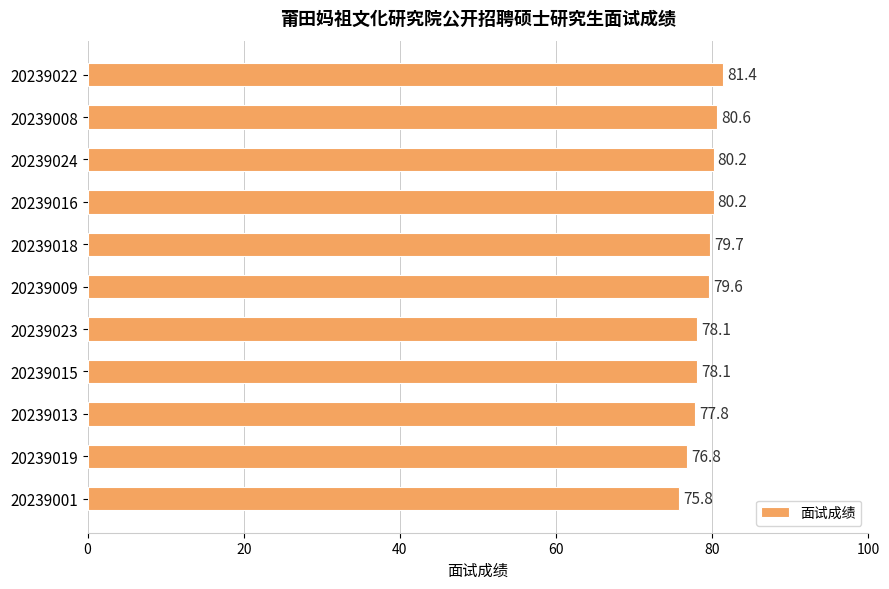

Which category has the lowest value across all series?

20239001